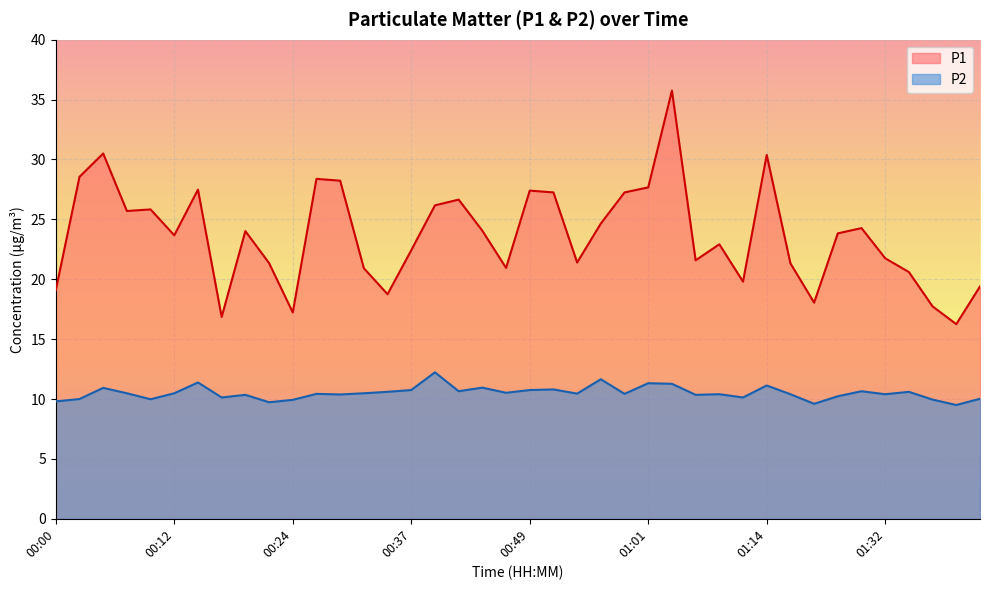

In P2, how many points are higher than both neighbors (excluding endpoints)?

13